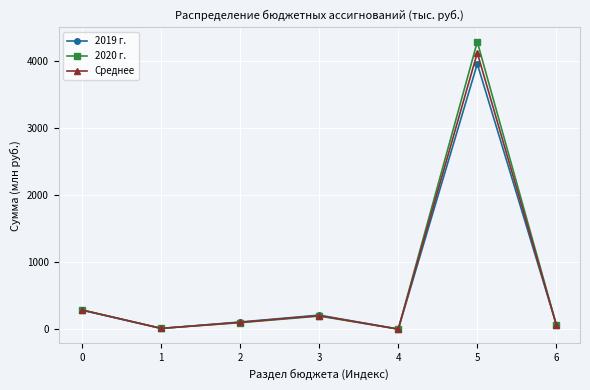

Which series has the widest spread of values?

2020 г.